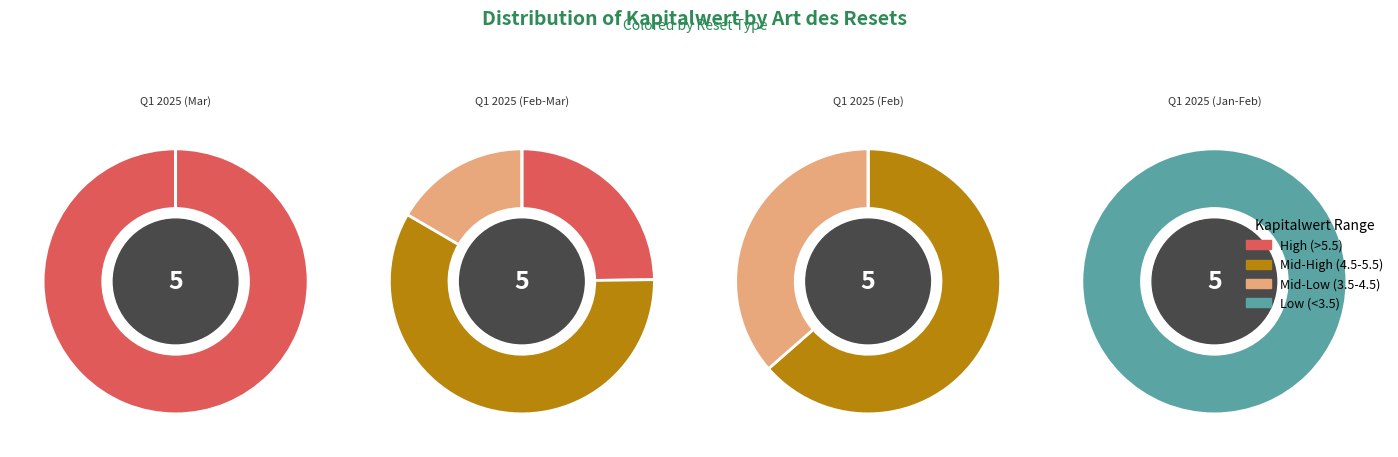

Does 2025-02-20 represent more than half of the total?

No